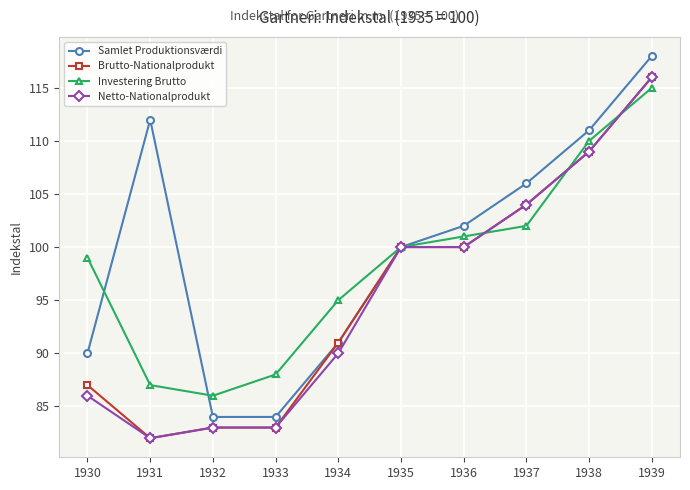

What is the lowest value of the Brutto-Nationalprodukt series?

82